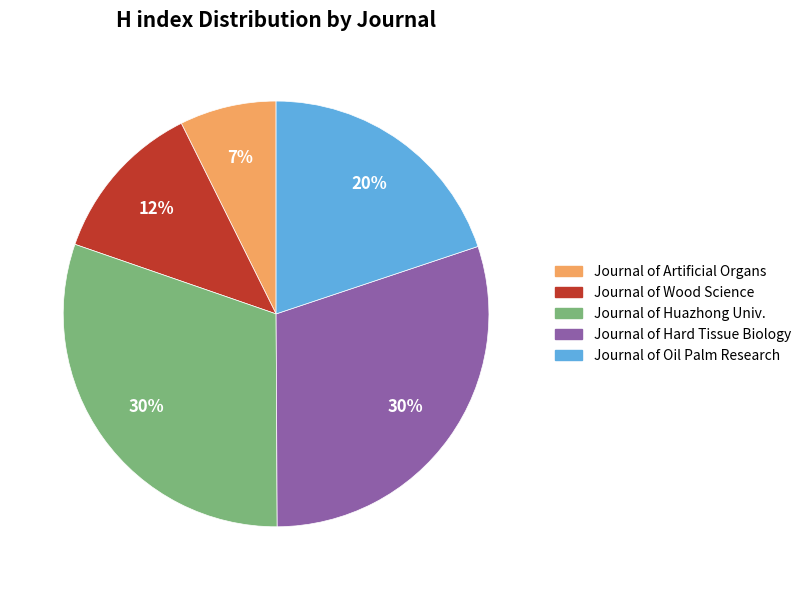

To the nearest percent, what is the average slice percentage?

20%